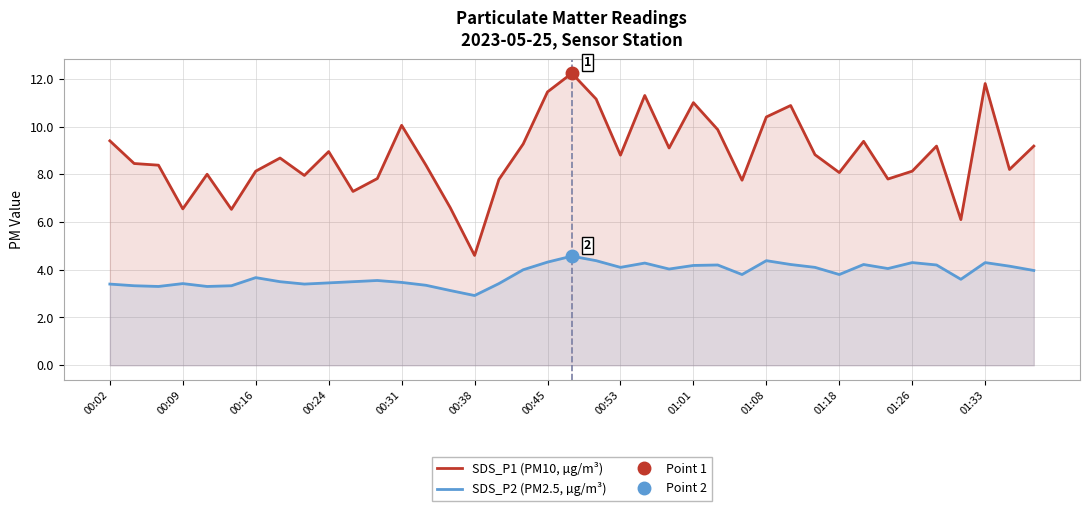

How many data points does each series have?

39